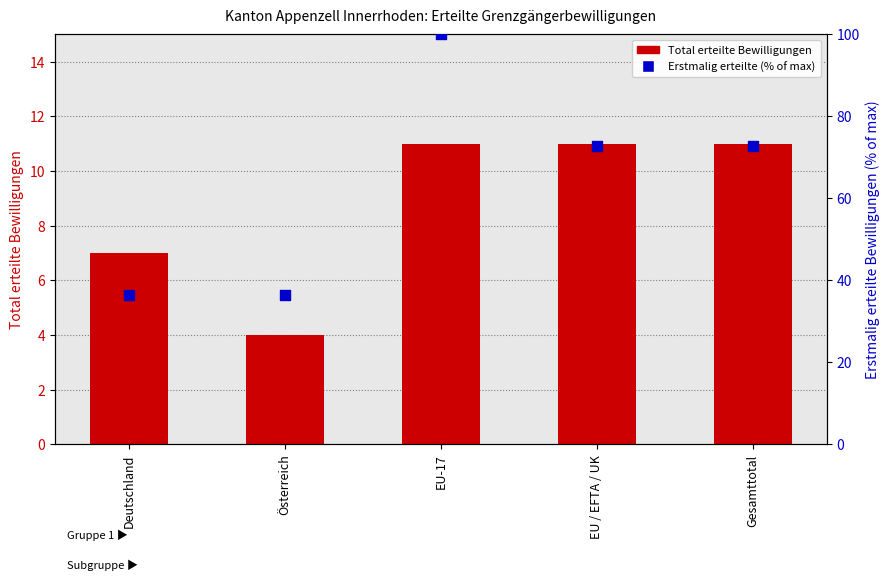

Is the value of Erstmalig erteilte (% of max) at Deutschland greater than the value of Total erteilte Bewilligungen at Deutschland?

Yes